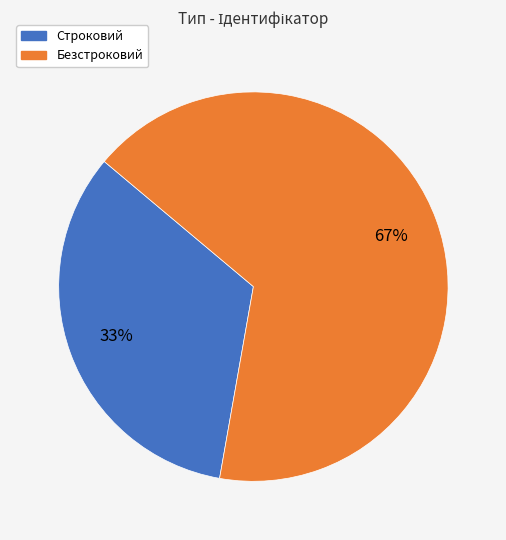

Is the sum of Строковий and Безстроковий greater than half?

Yes